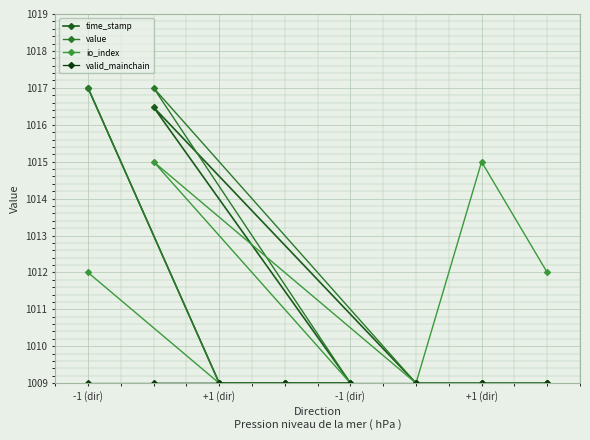

What is the label of the 8th point from the right?

-1 (dir)